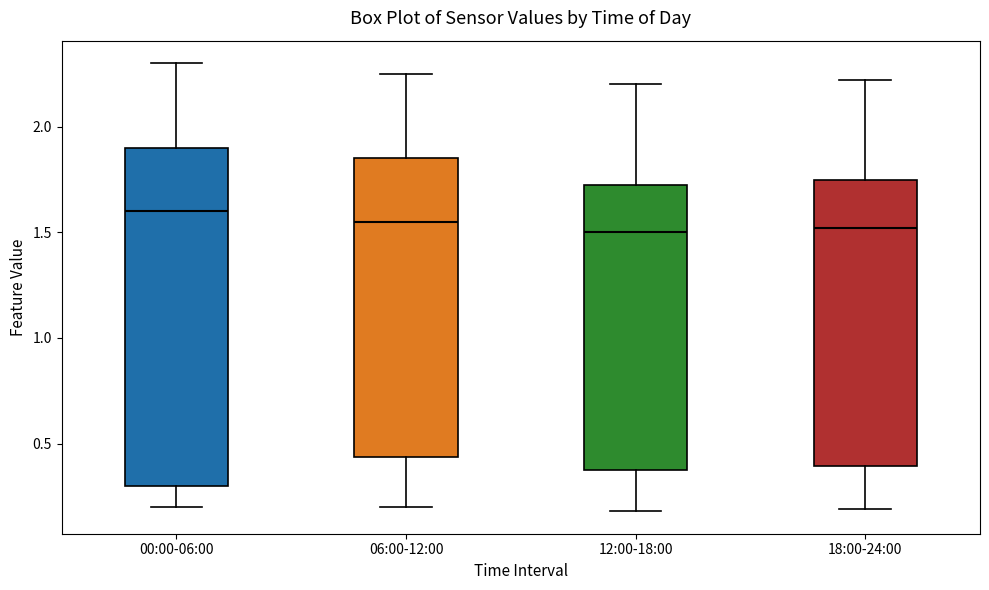

Reading left to right, read every box against the y-axis: the position of its median line, the range the box covers, and the ends of its whiskers. The values are not printed on the chart, so give them approximately, as read against the axis.

00:00-06:00: median 1.60, box 0.30 to 1.90, whiskers 0.20 to 2.30
06:00-12:00: median 1.55, box 0.45 to 1.85, whiskers 0.20 to 2.25
12:00-18:00: median 1.50, box 0.40 to 1.75, whiskers 0.20 to 2.20
18:00-24:00: median 1.50, box 0.40 to 1.75, whiskers 0.20 to 2.20